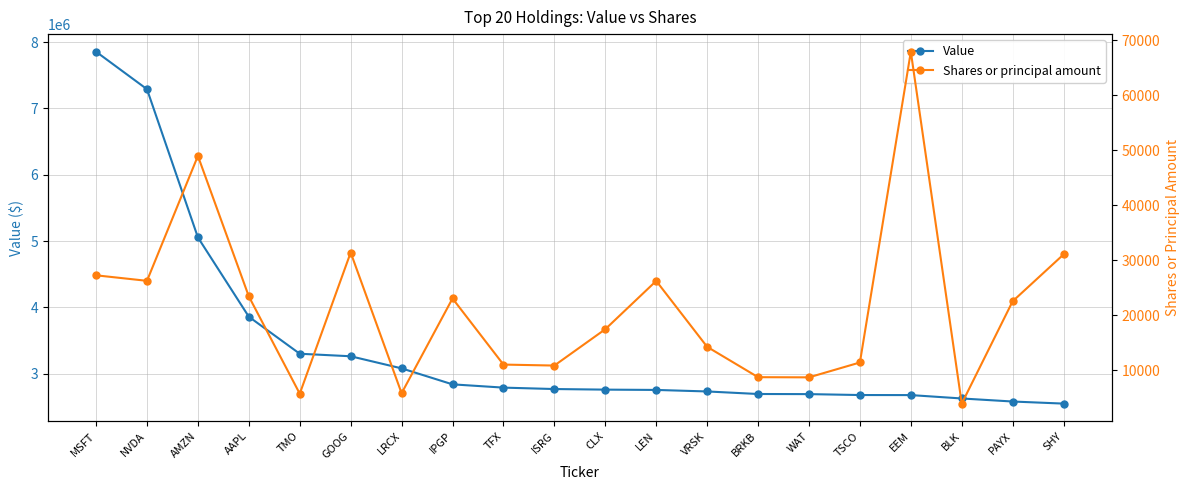

What is the sum of all Shares or principal amount values?

425809